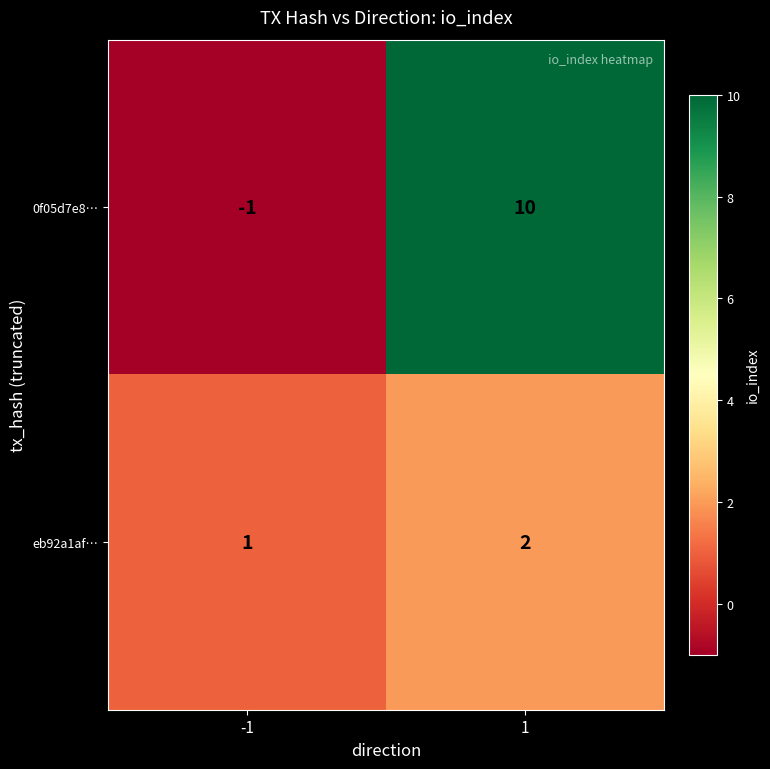

How many data points does each series have?

2